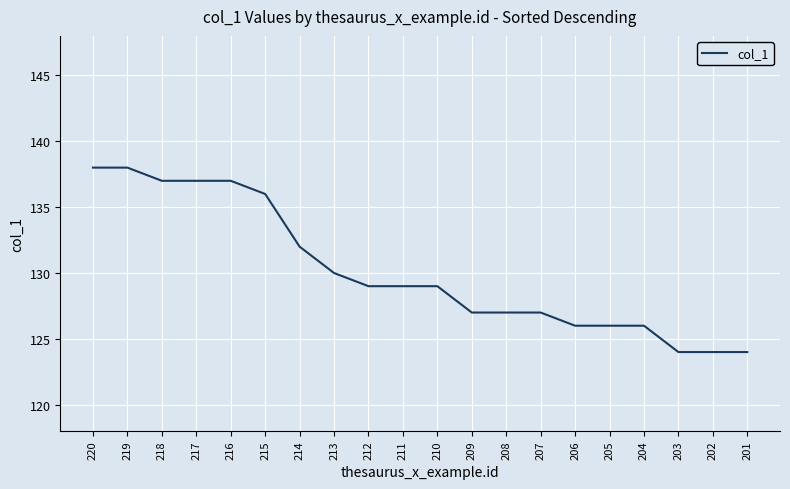

What is the maximum value shown in the chart?

138